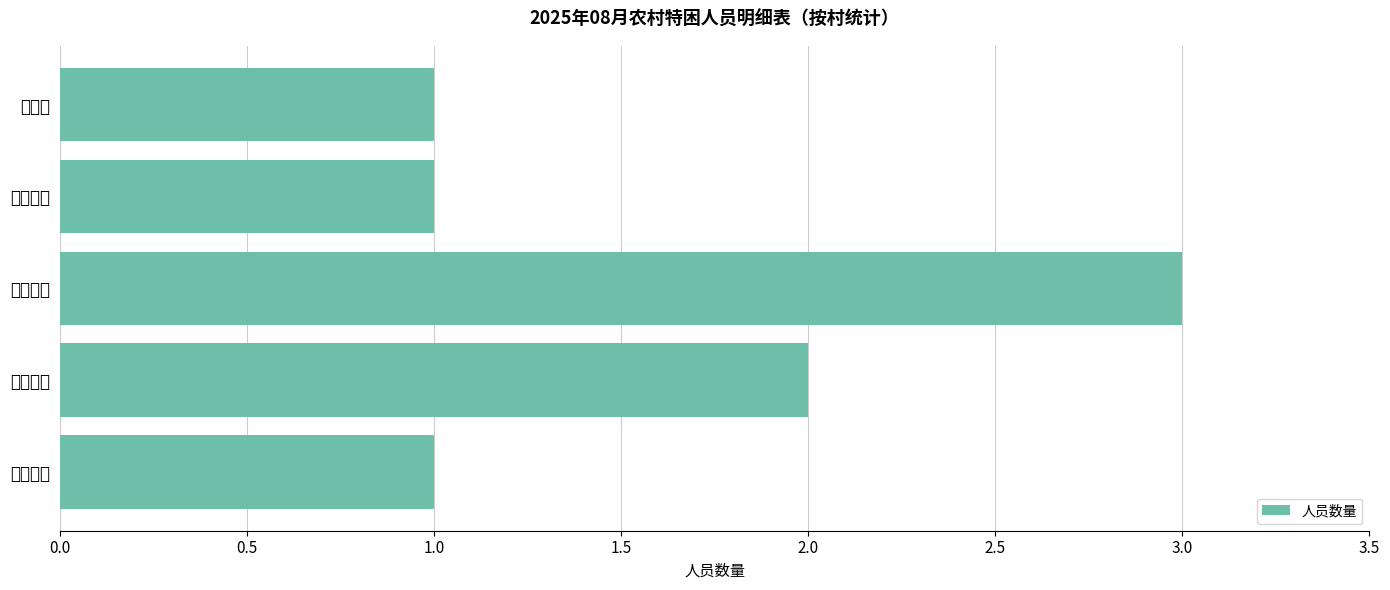

Does the chart contain any negative values?

No